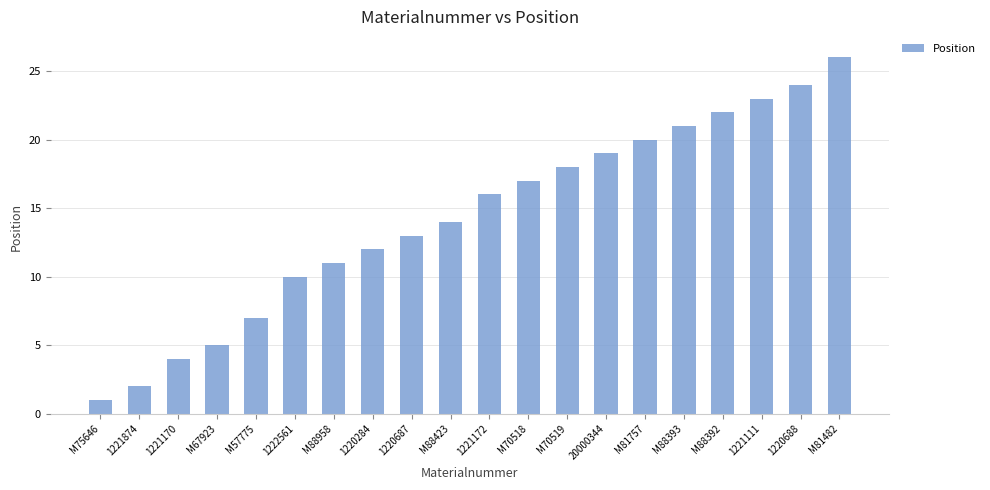

How many bars are there in total?

20